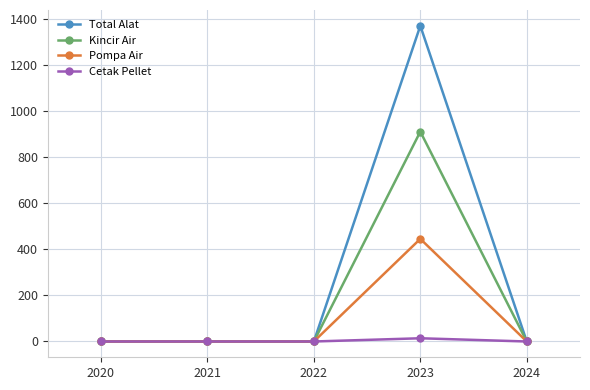

Which series has the largest range (max minus min)?

Total Alat